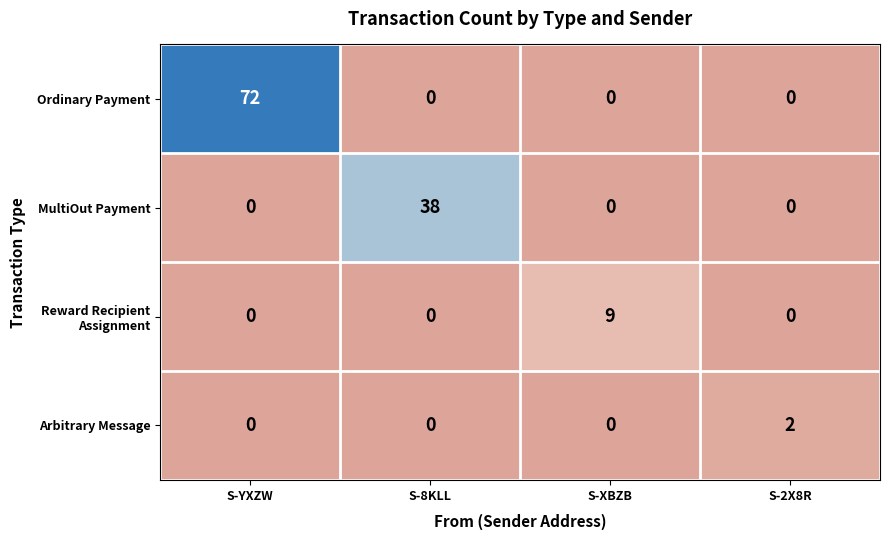

What is the difference between the highest and lowest values at S-8KLL?

38